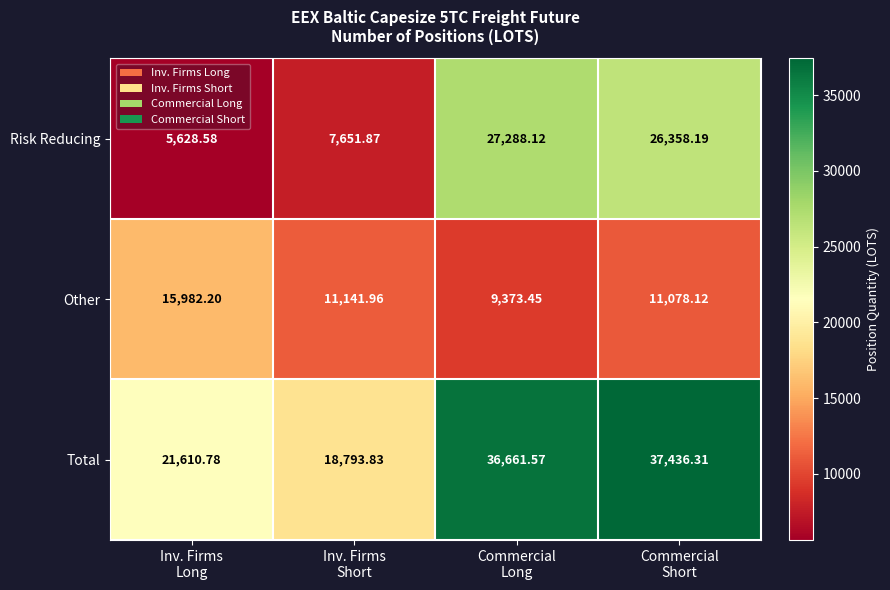

Count the number of data series in this chart.

3